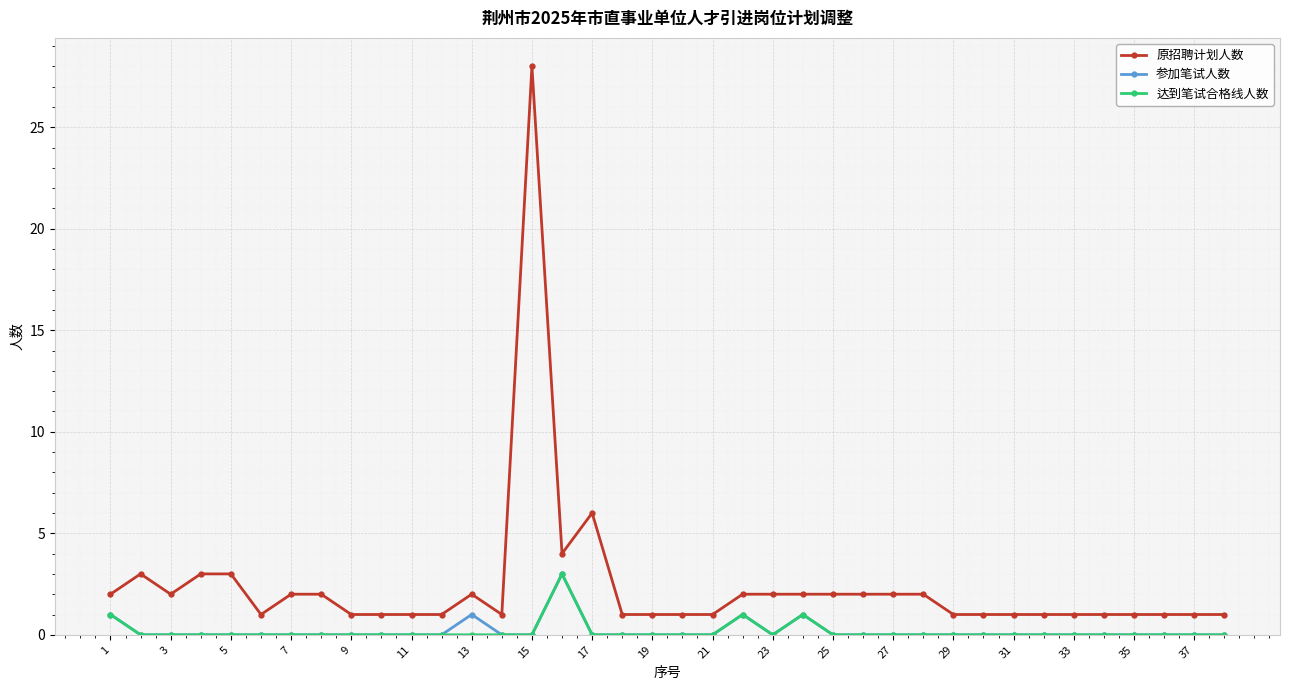

Which series has the largest range (max minus min)?

原招聘计划人数